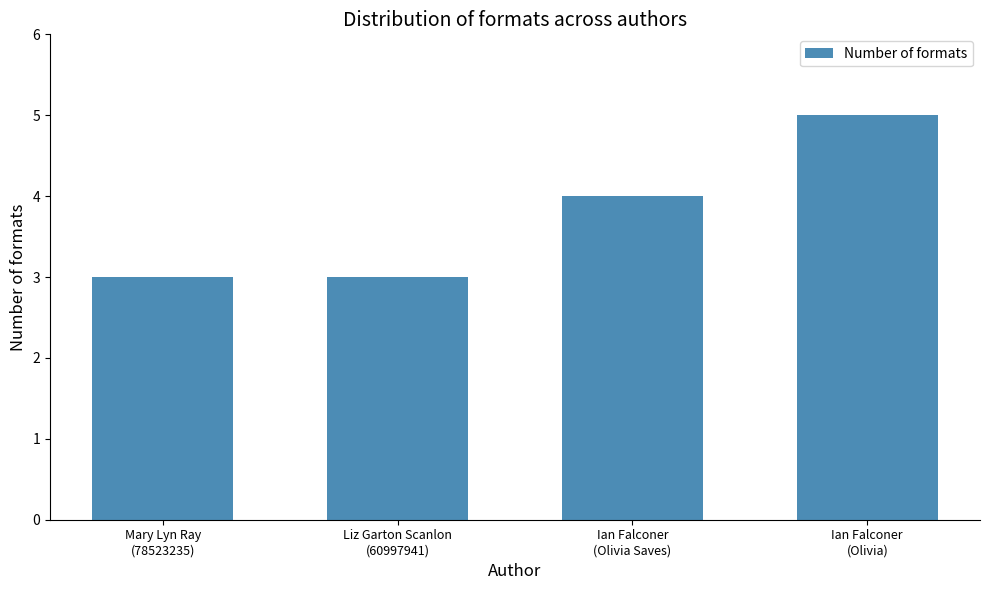

What is the smallest value displayed?

3